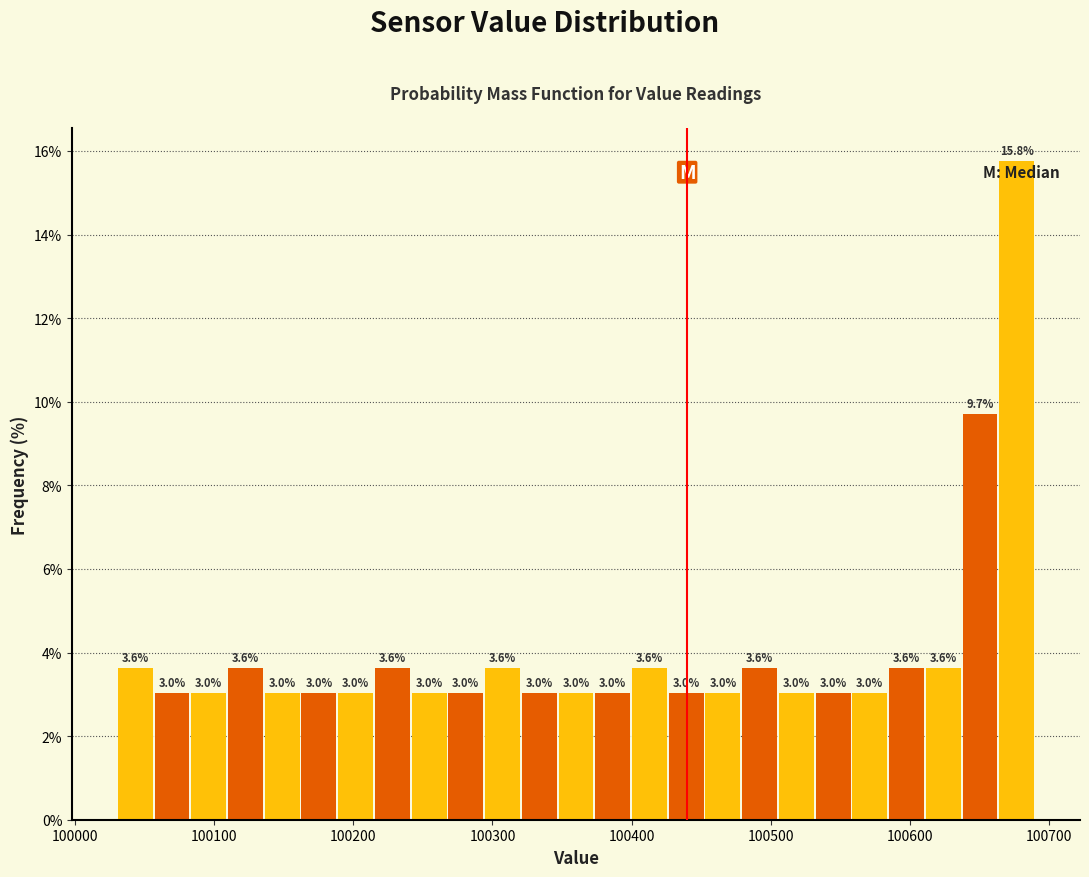

Around what value on the x-axis is the tallest bar? Give the approximate position of its centre, as read against the axis.

100680